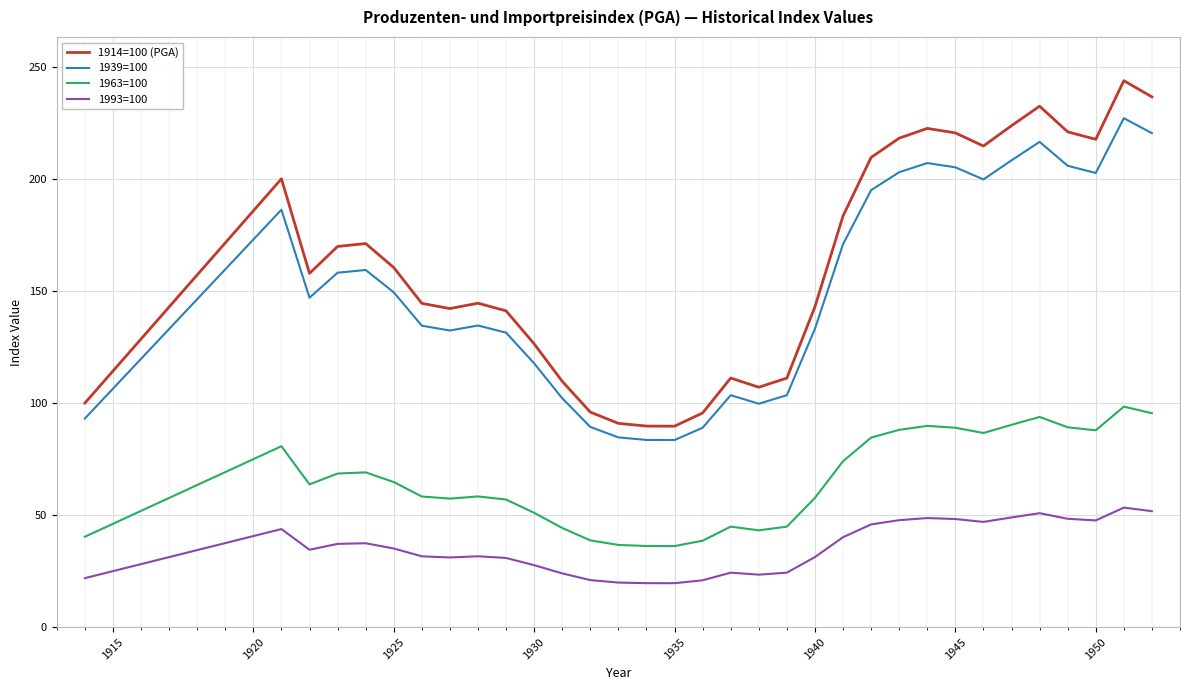

Rank the series by their maximum value, from highest to lowest.

1914=100 (PGA), 1939=100, 1963=100, 1993=100